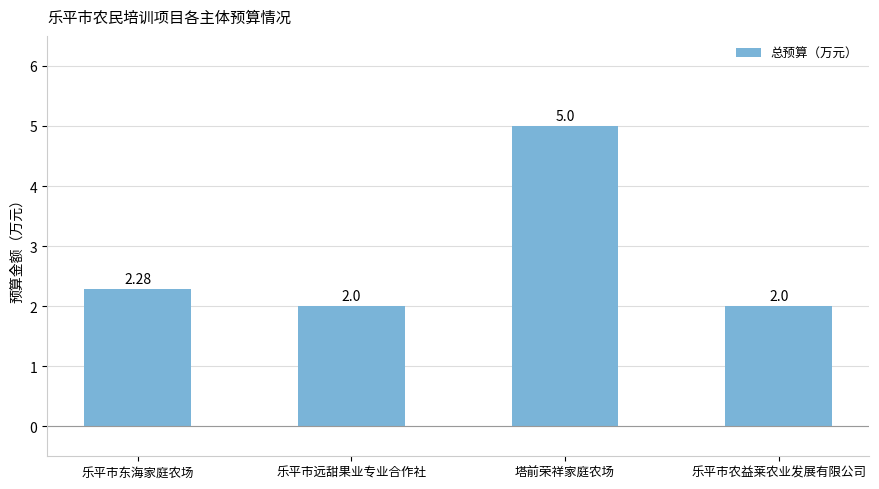

Approximately how many times larger is the value at 乐平市农益莱农业发展有限公司 compared to 塔前荣祥家庭农场?

0.4